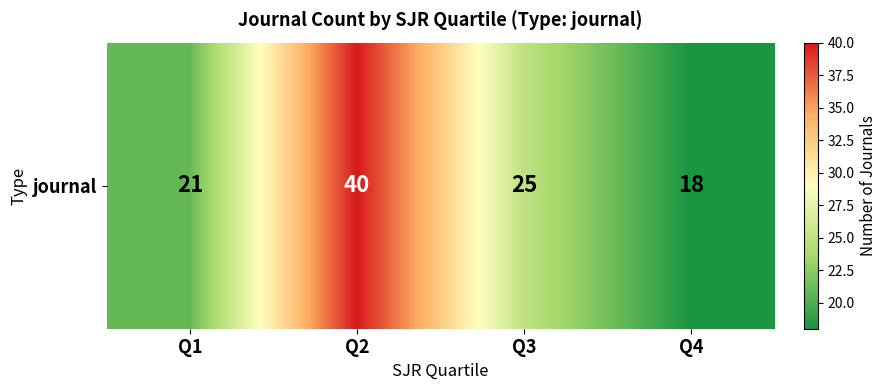

At which category does the chart reach its minimum across all series?

Q4